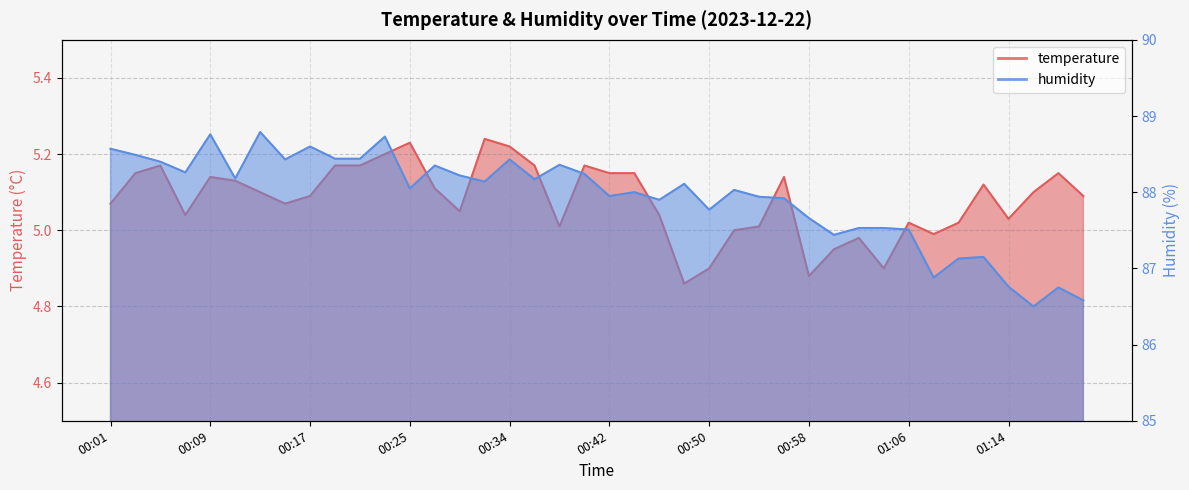

What position from the right is 00:17?

32